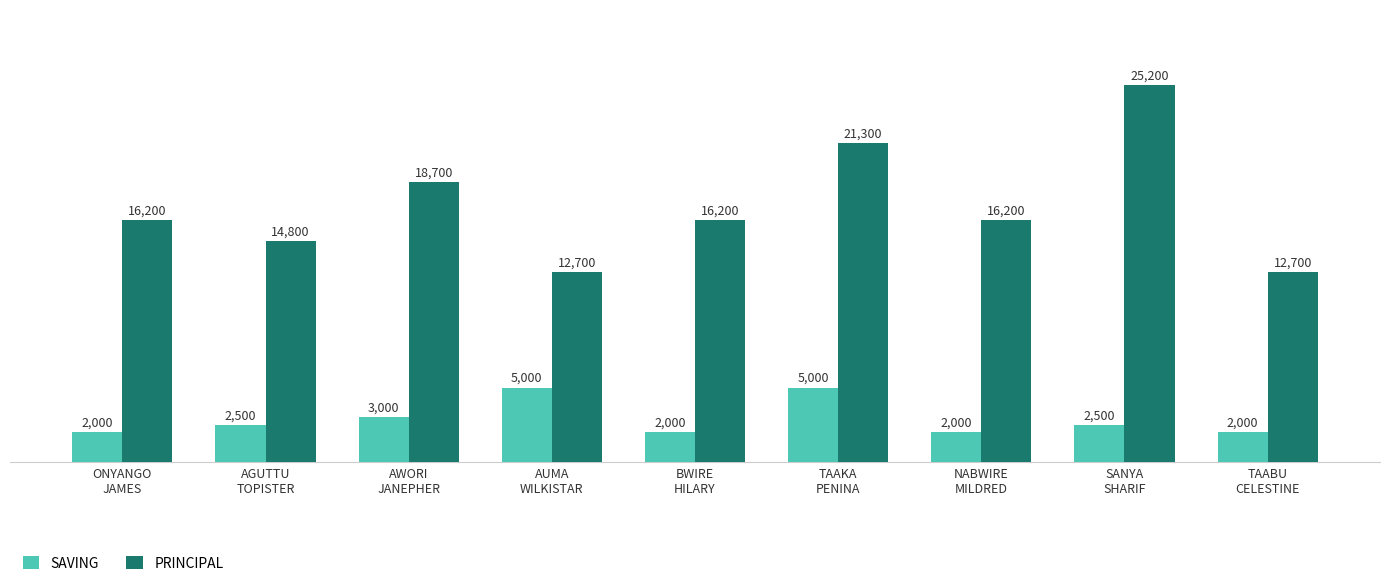

The value of PRINCIPAL at BWIRE
HILARY is 27161. True or false?

False